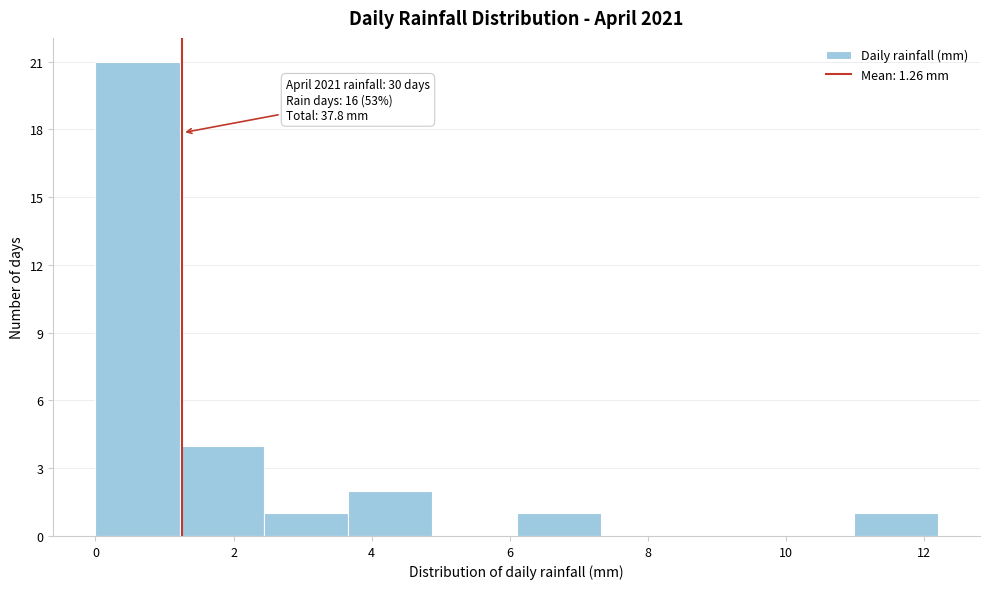

Over which range of the x-axis is the bar tallest?

0.00 to 1.22